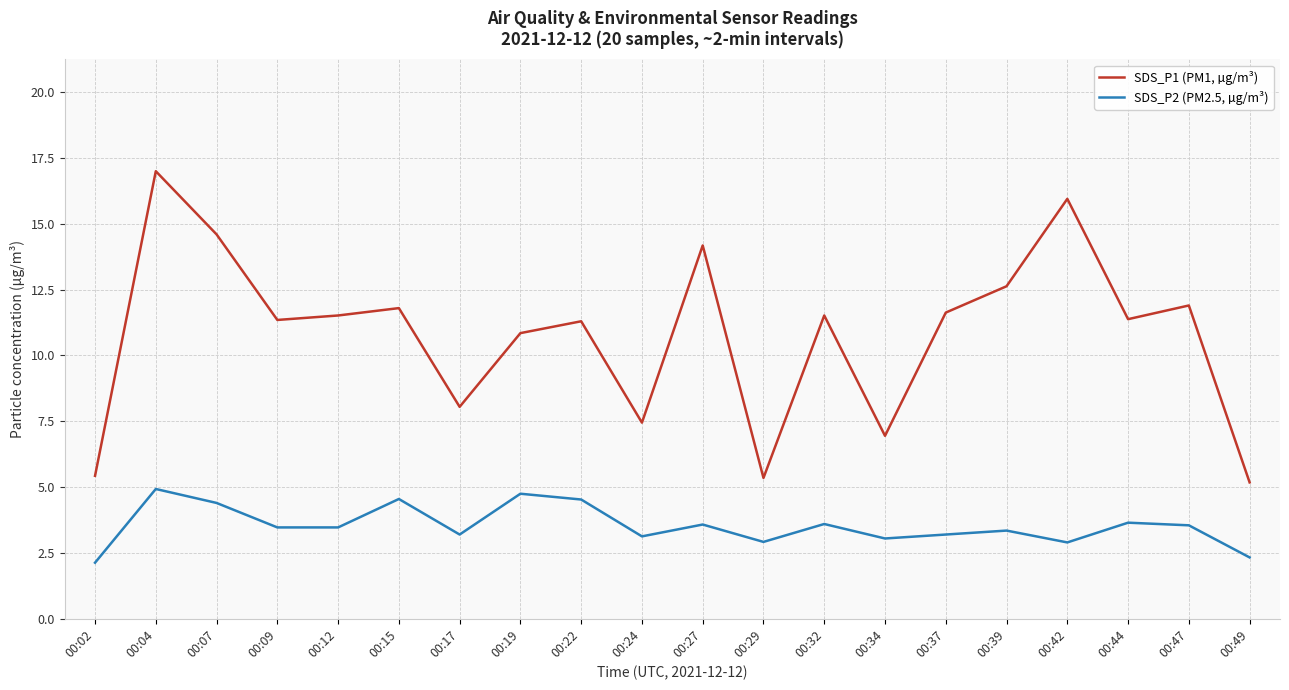

Which series has the largest total across all categories?

SDS_P1 (PM1, µg/m³)